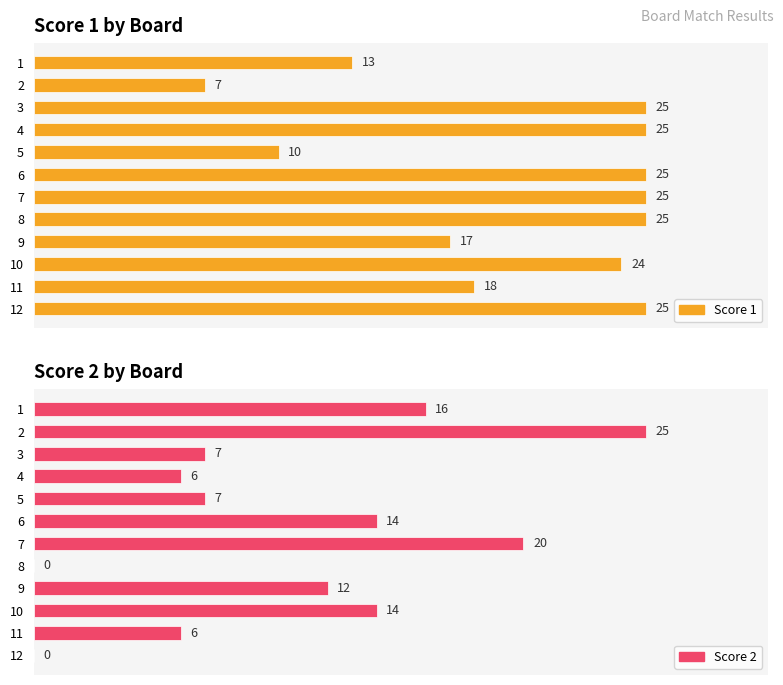

Count the number of data series in this chart.

2